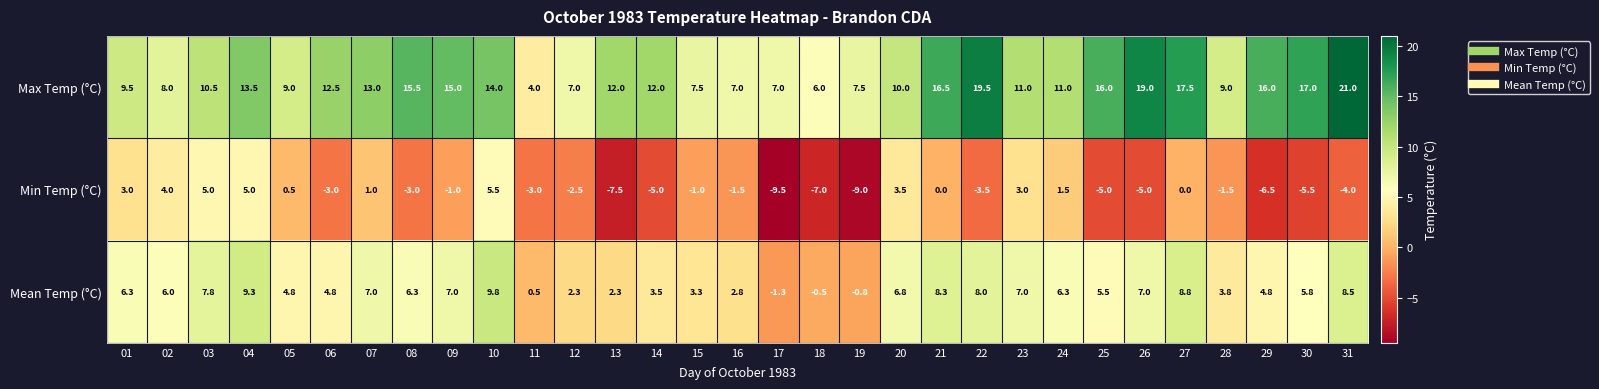

The Max Temp (°C) series shows 5.5 at 11. True or false?

False